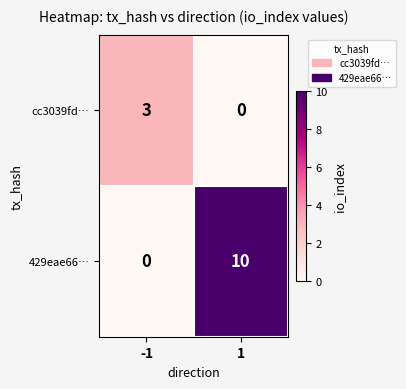

What is the sum of the 429eae66… values at -1 and 1?

10